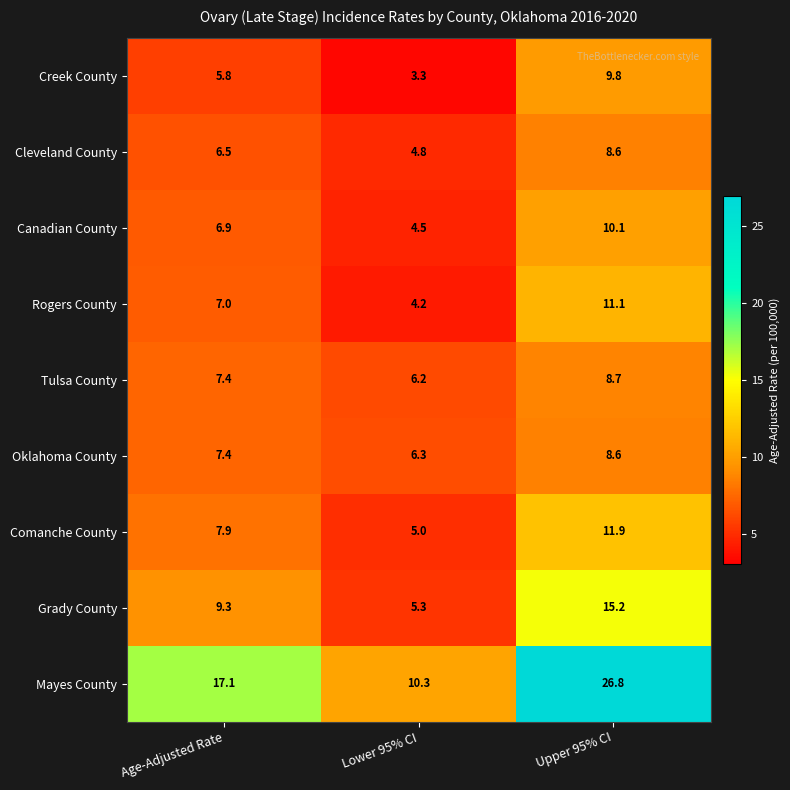

Reading left to right, transcribe all the data shown in this chart.

Creek County: Age-Adjusted Rate=5.8	Lower 95% CI=3.3	Upper 95% CI=9.8
Cleveland County: Age-Adjusted Rate=6.5	Lower 95% CI=4.8	Upper 95% CI=8.6
Canadian County: Age-Adjusted Rate=6.9	Lower 95% CI=4.5	Upper 95% CI=10.1
Rogers County: Age-Adjusted Rate=7.0	Lower 95% CI=4.2	Upper 95% CI=11.1
Tulsa County: Age-Adjusted Rate=7.4	Lower 95% CI=6.2	Upper 95% CI=8.7
Oklahoma County: Age-Adjusted Rate=7.4	Lower 95% CI=6.3	Upper 95% CI=8.6
Comanche County: Age-Adjusted Rate=7.9	Lower 95% CI=5.0	Upper 95% CI=11.9
Grady County: Age-Adjusted Rate=9.3	Lower 95% CI=5.3	Upper 95% CI=15.2
Mayes County: Age-Adjusted Rate=17.1	Lower 95% CI=10.3	Upper 95% CI=26.8